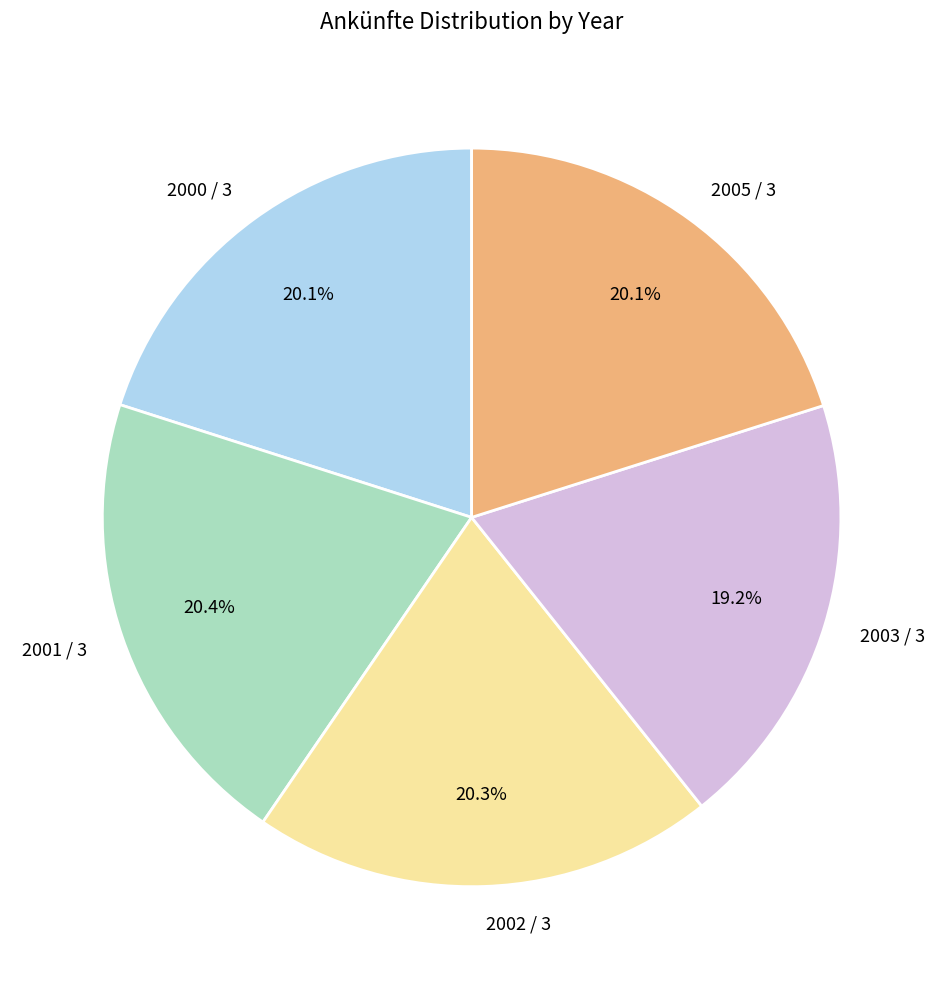

To the nearest percent, what percentage of the pie is 2001 / 3?

20%